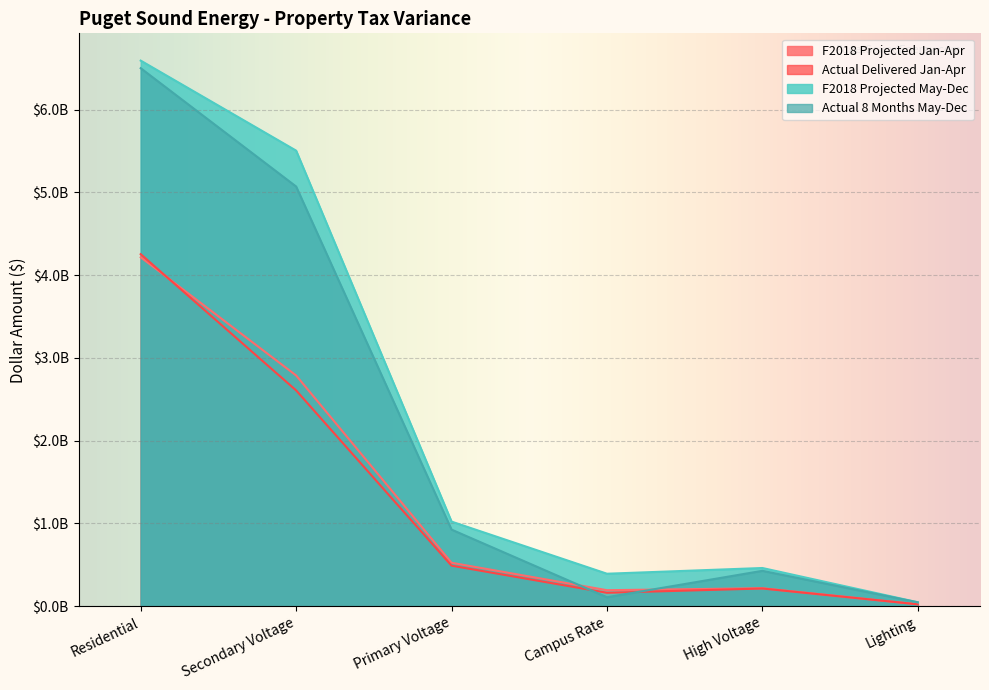

Which category has the highest value in the Actual Delivered Jan-Apr series?

Residential